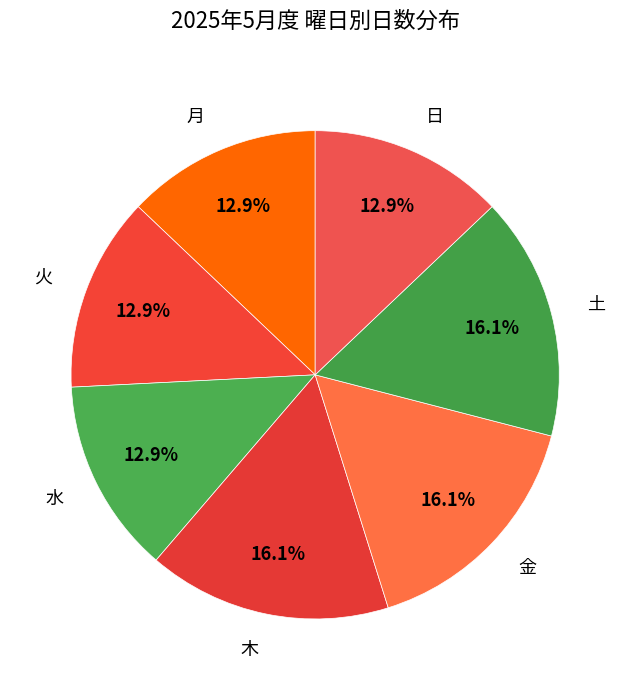

Does 日 account for over 50% of the chart?

No